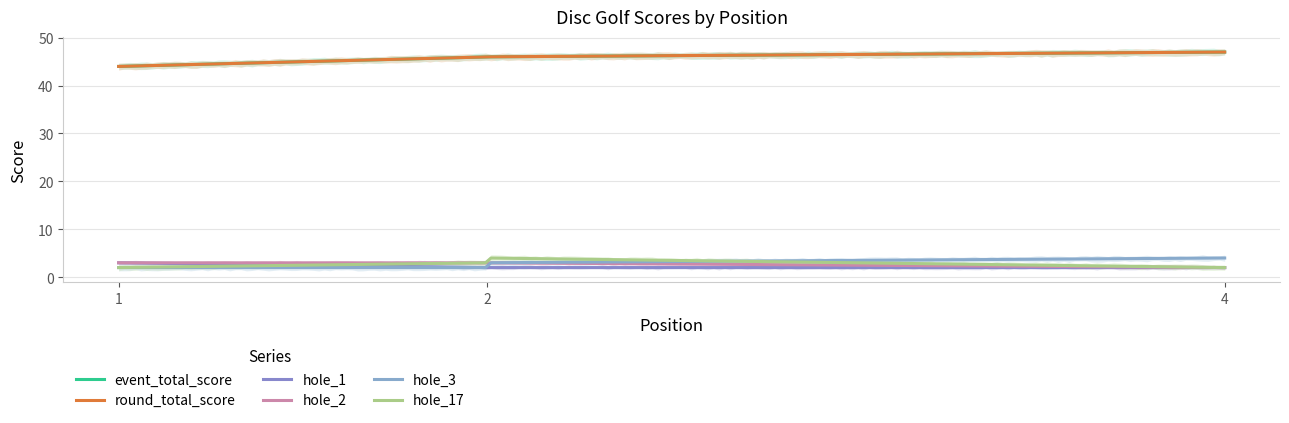

Which series has the largest total across all categories?

event_total_score